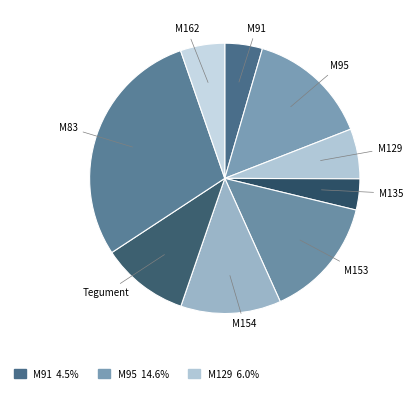

Is there any slice that represents more than half of the pie?

No